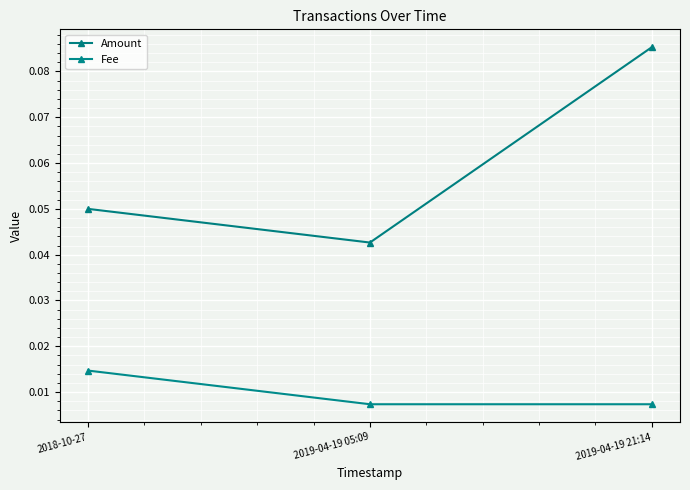

Which series changed the most between 2019-04-19 05:09 and 2019-04-19 21:14?

Amount